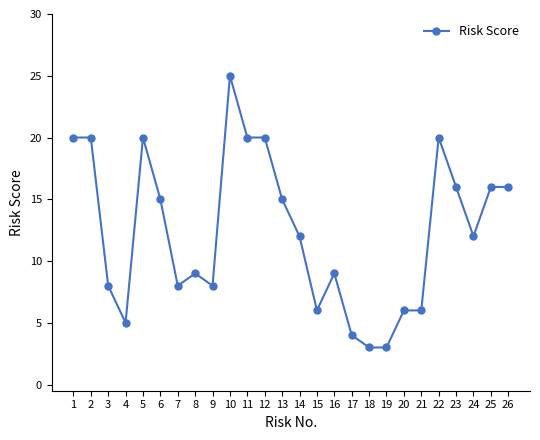

The chart shows a value of 16 at 26. True or false?

True